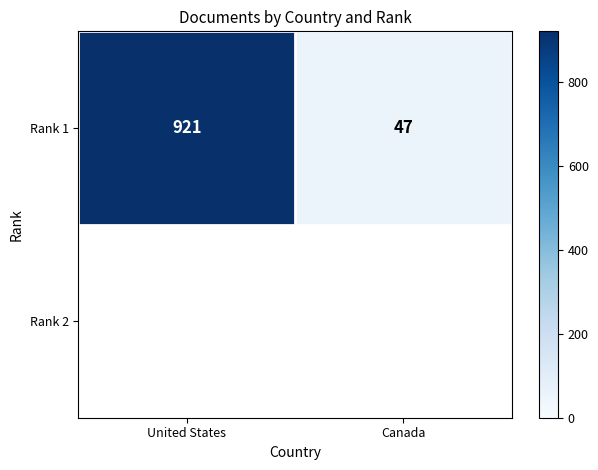

Rank the categories by value from lowest to highest.

Canada, United States